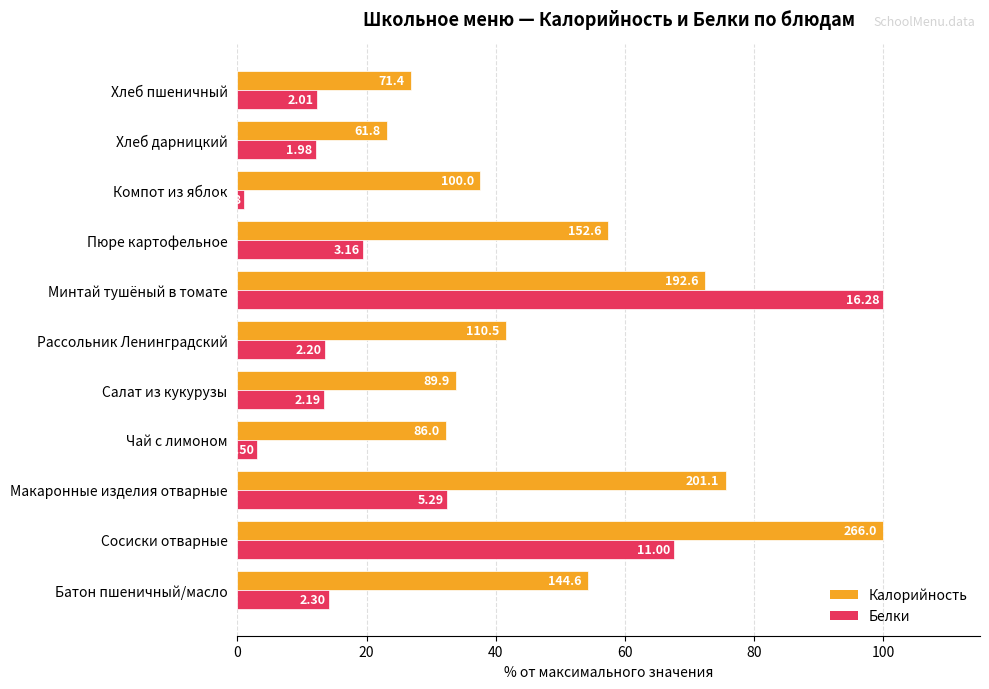

List the series in order of their overall mean, highest first.

Калорийность, Белки